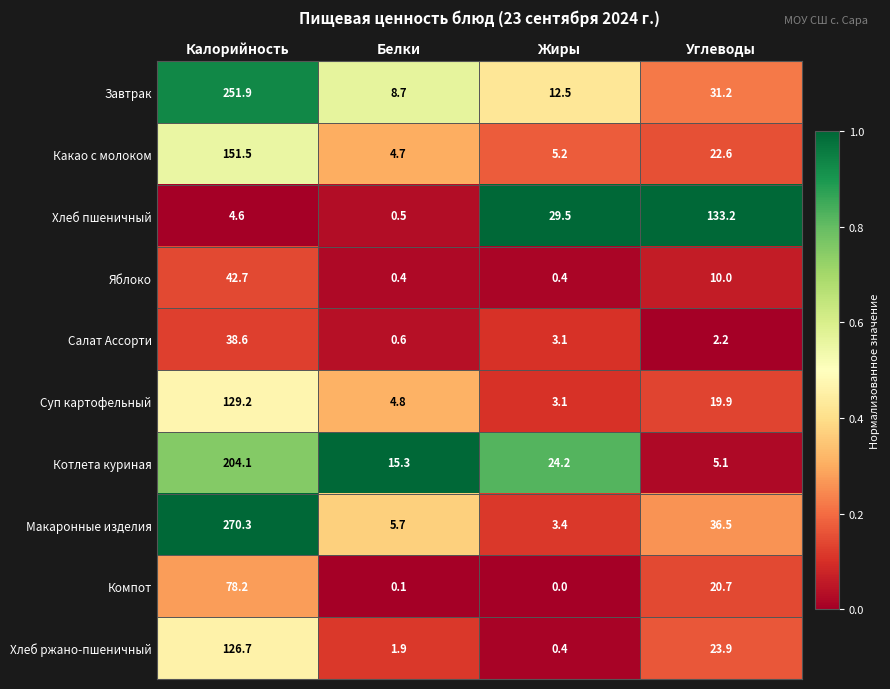

What is the difference between the second highest and minimum values in the Компот series?

20.7